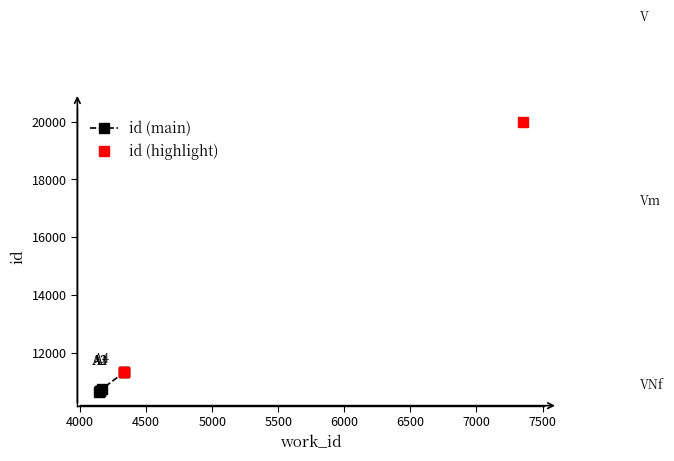

Does the chart have visible grid lines?

No